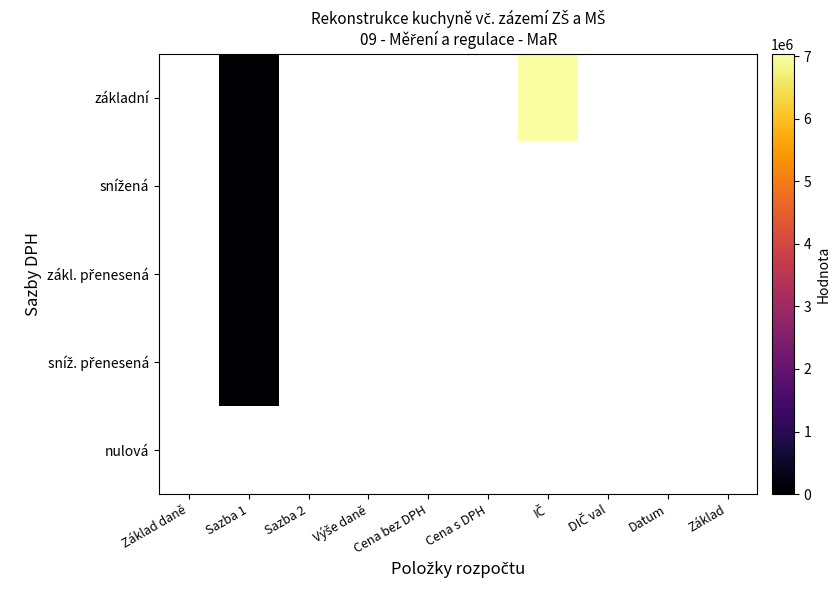

Which series has the widest spread of values?

základní